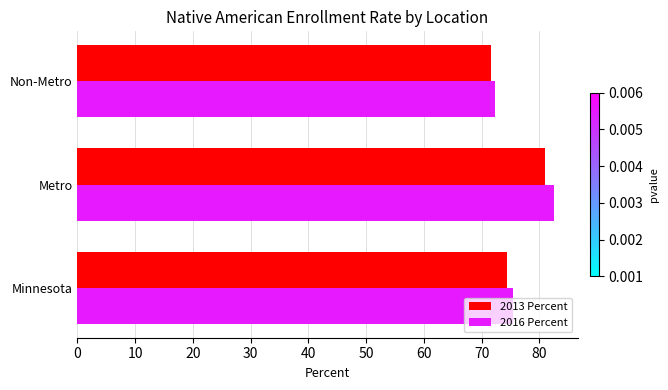

At which category is the sum across all series the highest?

Metro